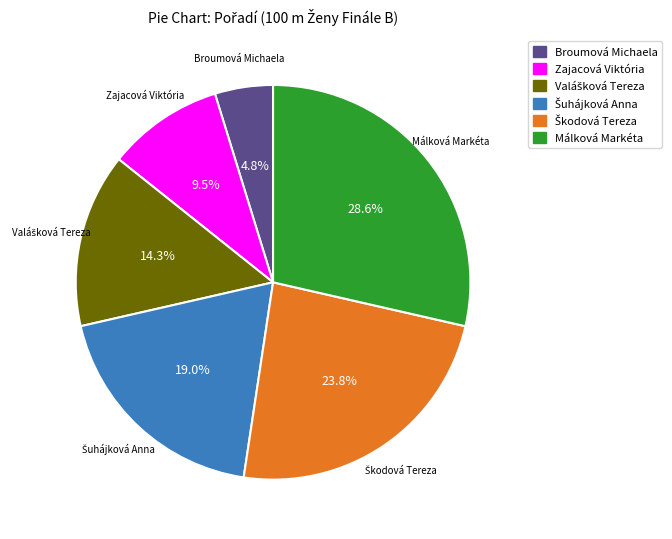

Which slice is the largest?

Málková Markéta